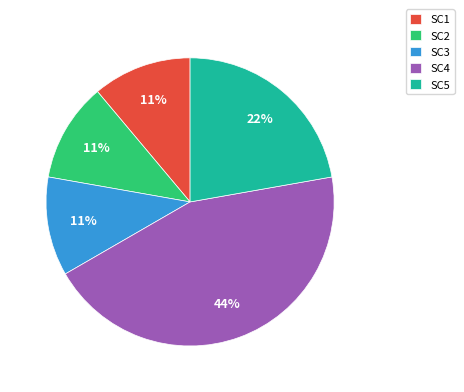

Is the sum of SC2 and SC5 greater than half?

No